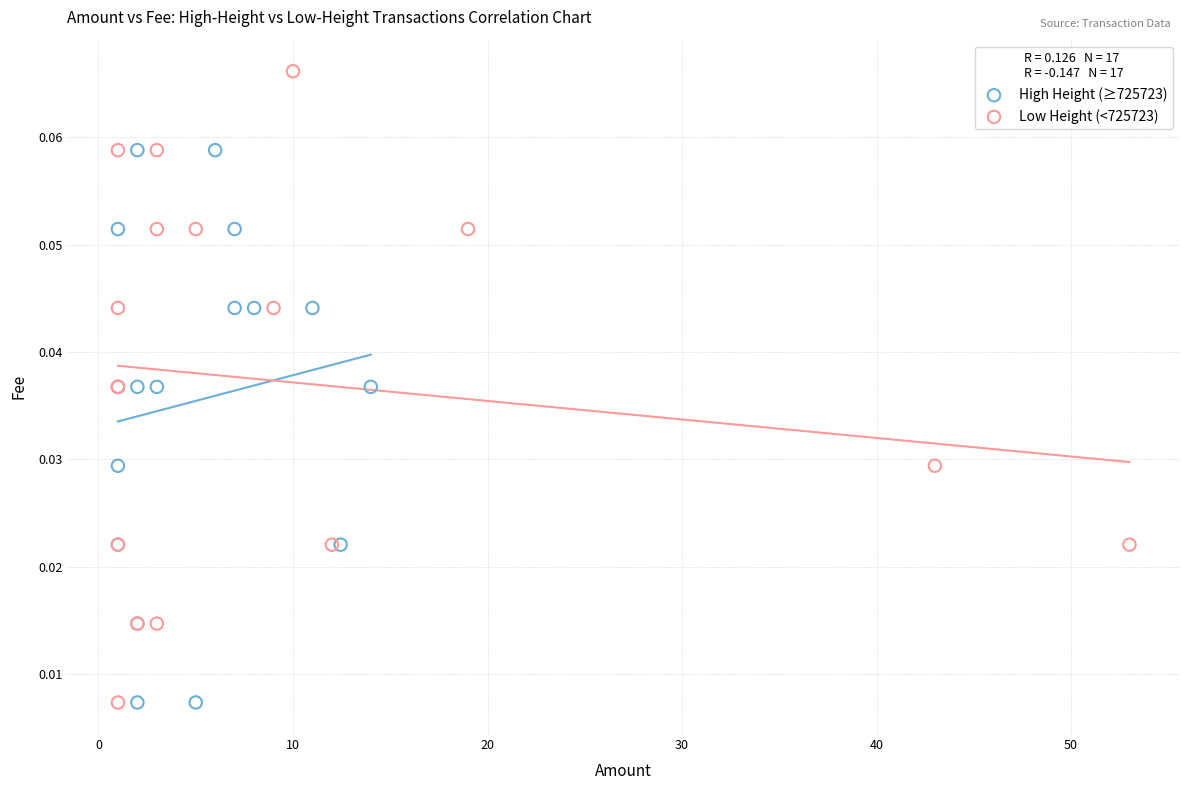

Which series has the widest spread of Y values?

Low Height (<725723)